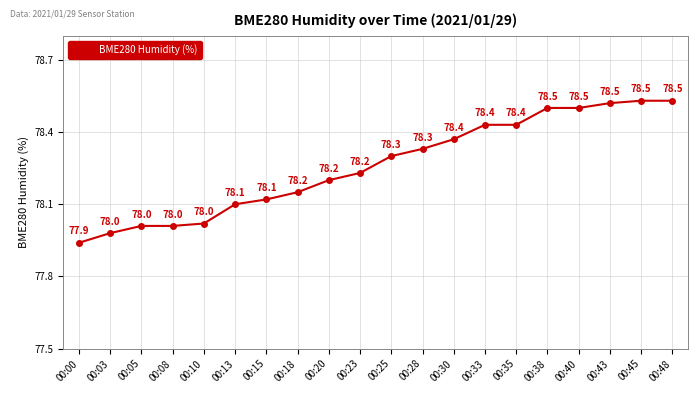

Does the chart display data point markers on the line(s)?

Yes